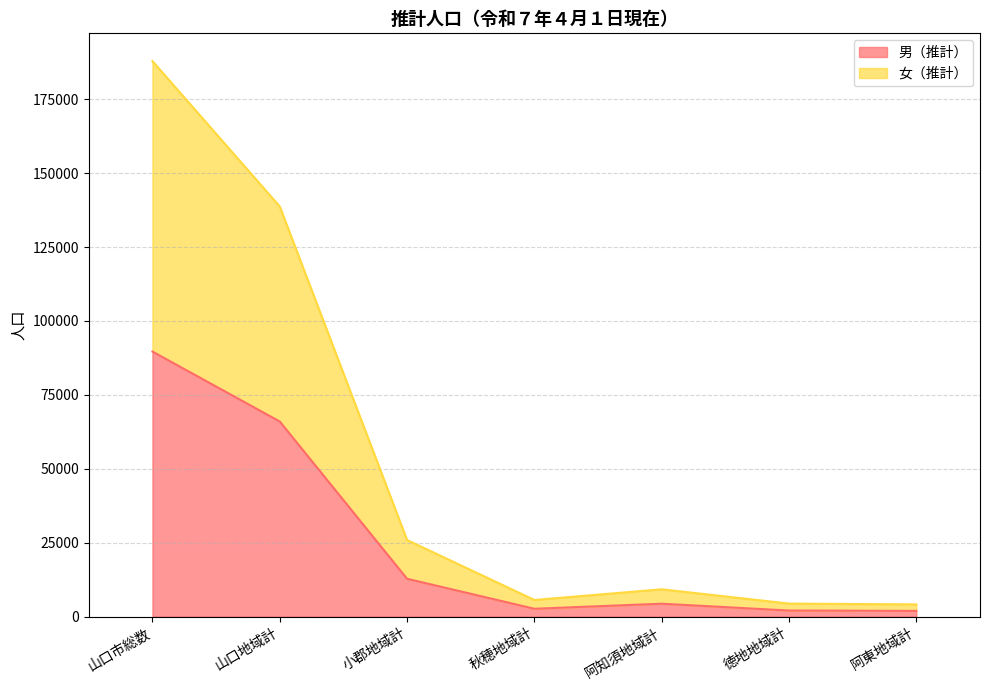

True or false: 男（推計） and 女（推計） intersect in this chart.

False